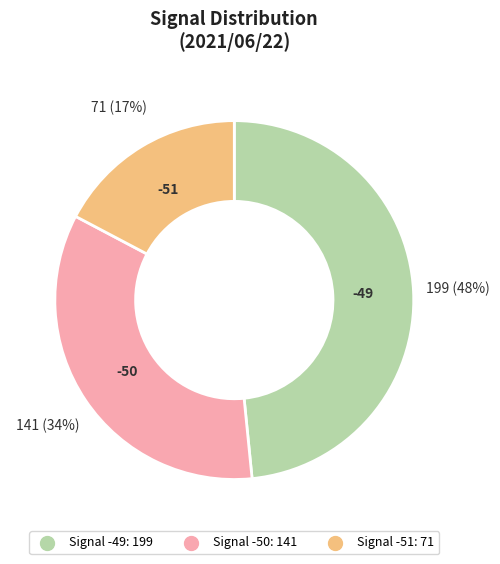

To the nearest percent, what is the difference between the largest and smallest slice percentages?

31%